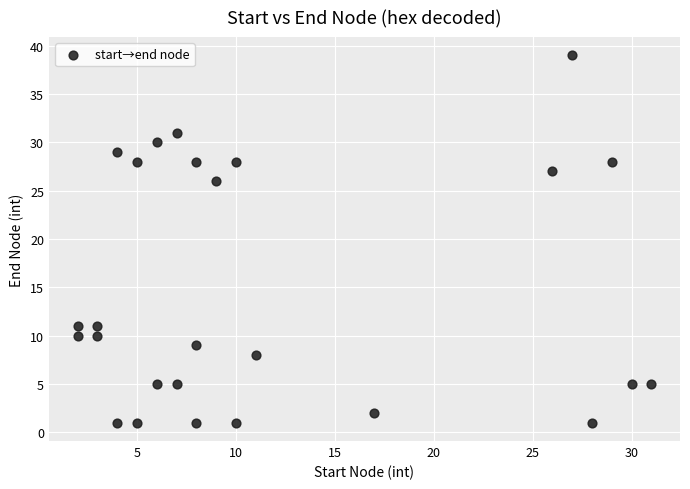

What is the range of Y values (max minus min)?

38